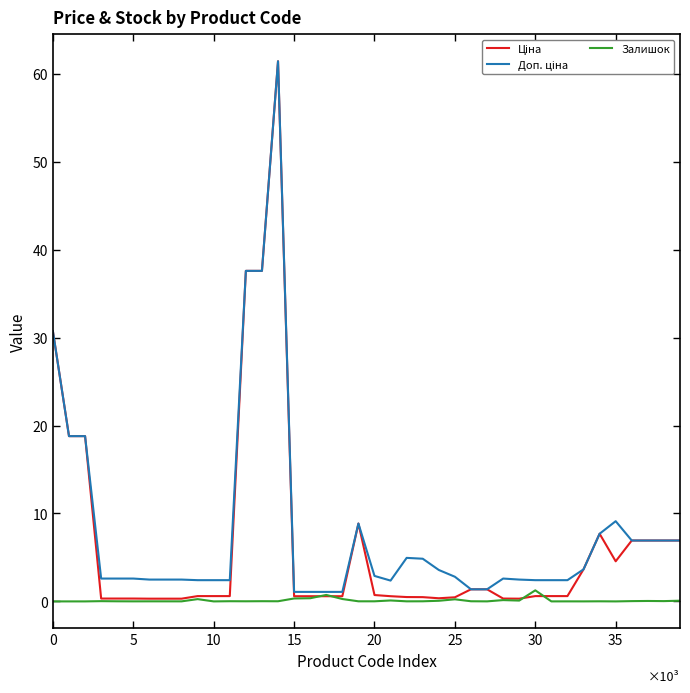

Is this an area chart (filled region under the line)?

No